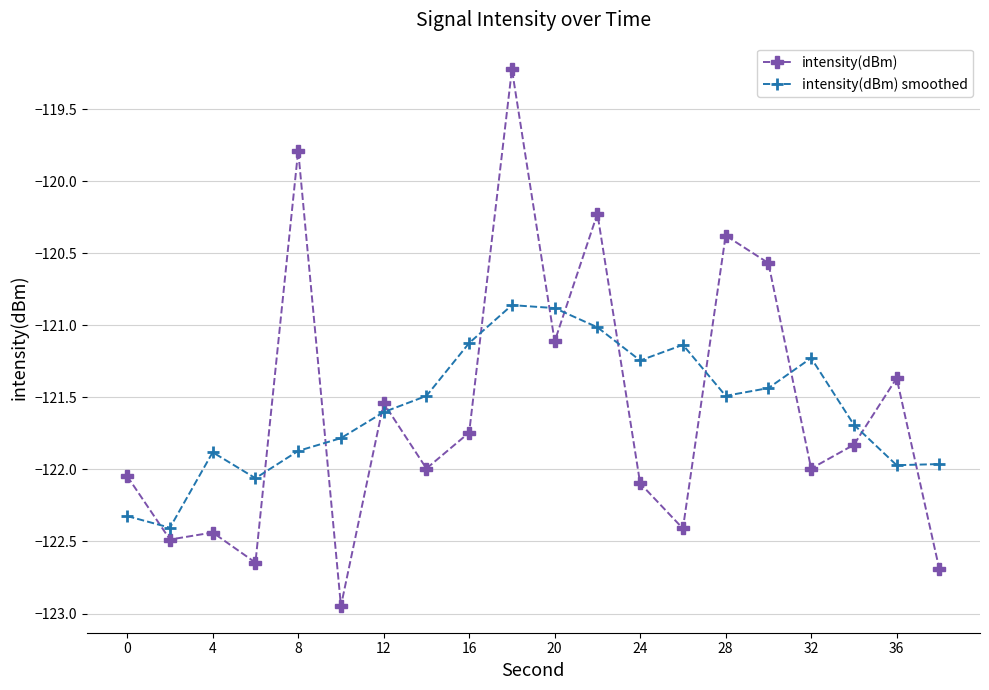

What is the difference between the maximum and minimum values in the intensity(dBm) smoothed series?

1.5